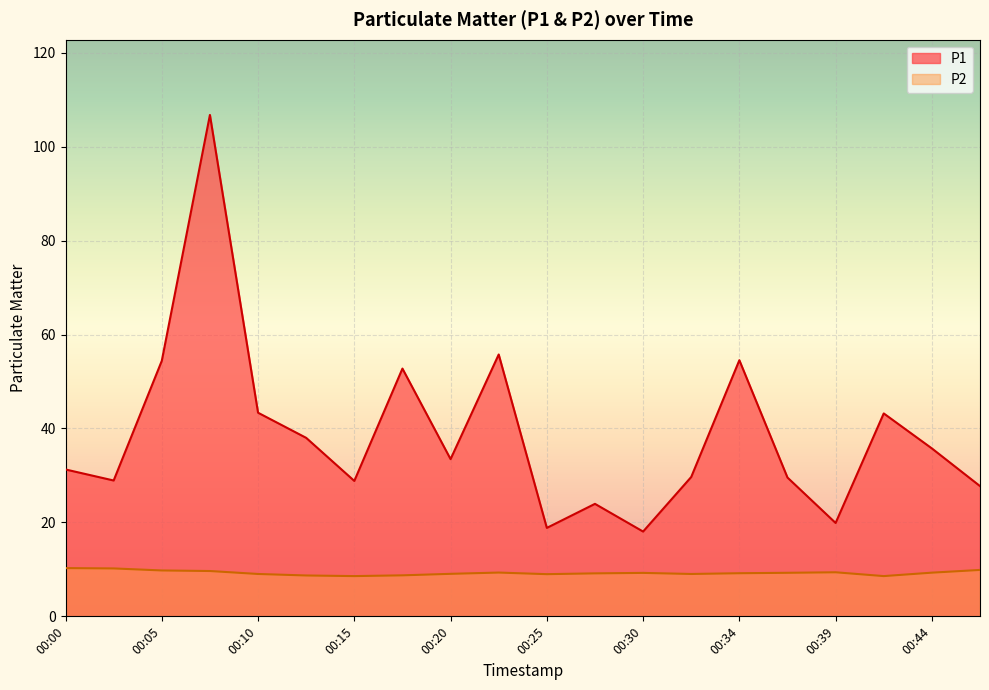

Reading left to right, transcribe all the data shown in this chart.

P1: 31.3	28.9	54.4	106.8	43.4	38.0	28.8	52.8	33.5	55.8	18.8	23.9	18.1	29.7	54.5	29.6	19.9	43.2	35.8	27.7
P2: 10.3	10.2	9.8	9.7	9.0	8.7	8.6	8.7	9.1	9.3	9.0	9.2	9.2	9.0	9.2	9.3	9.4	8.6	9.3	9.9